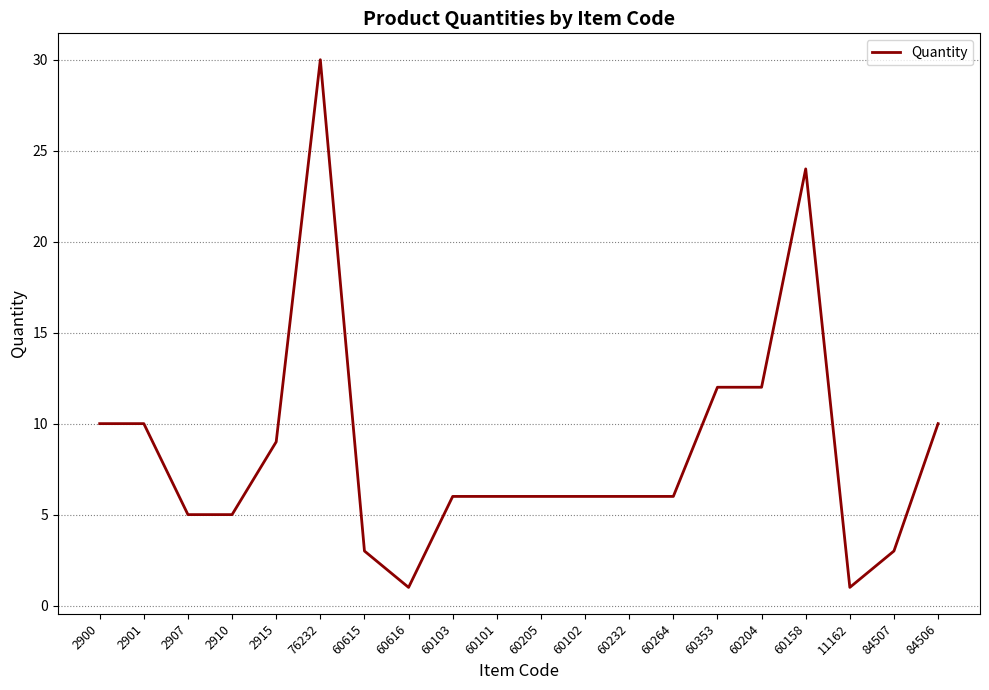

How many categories are shown in the chart?

20